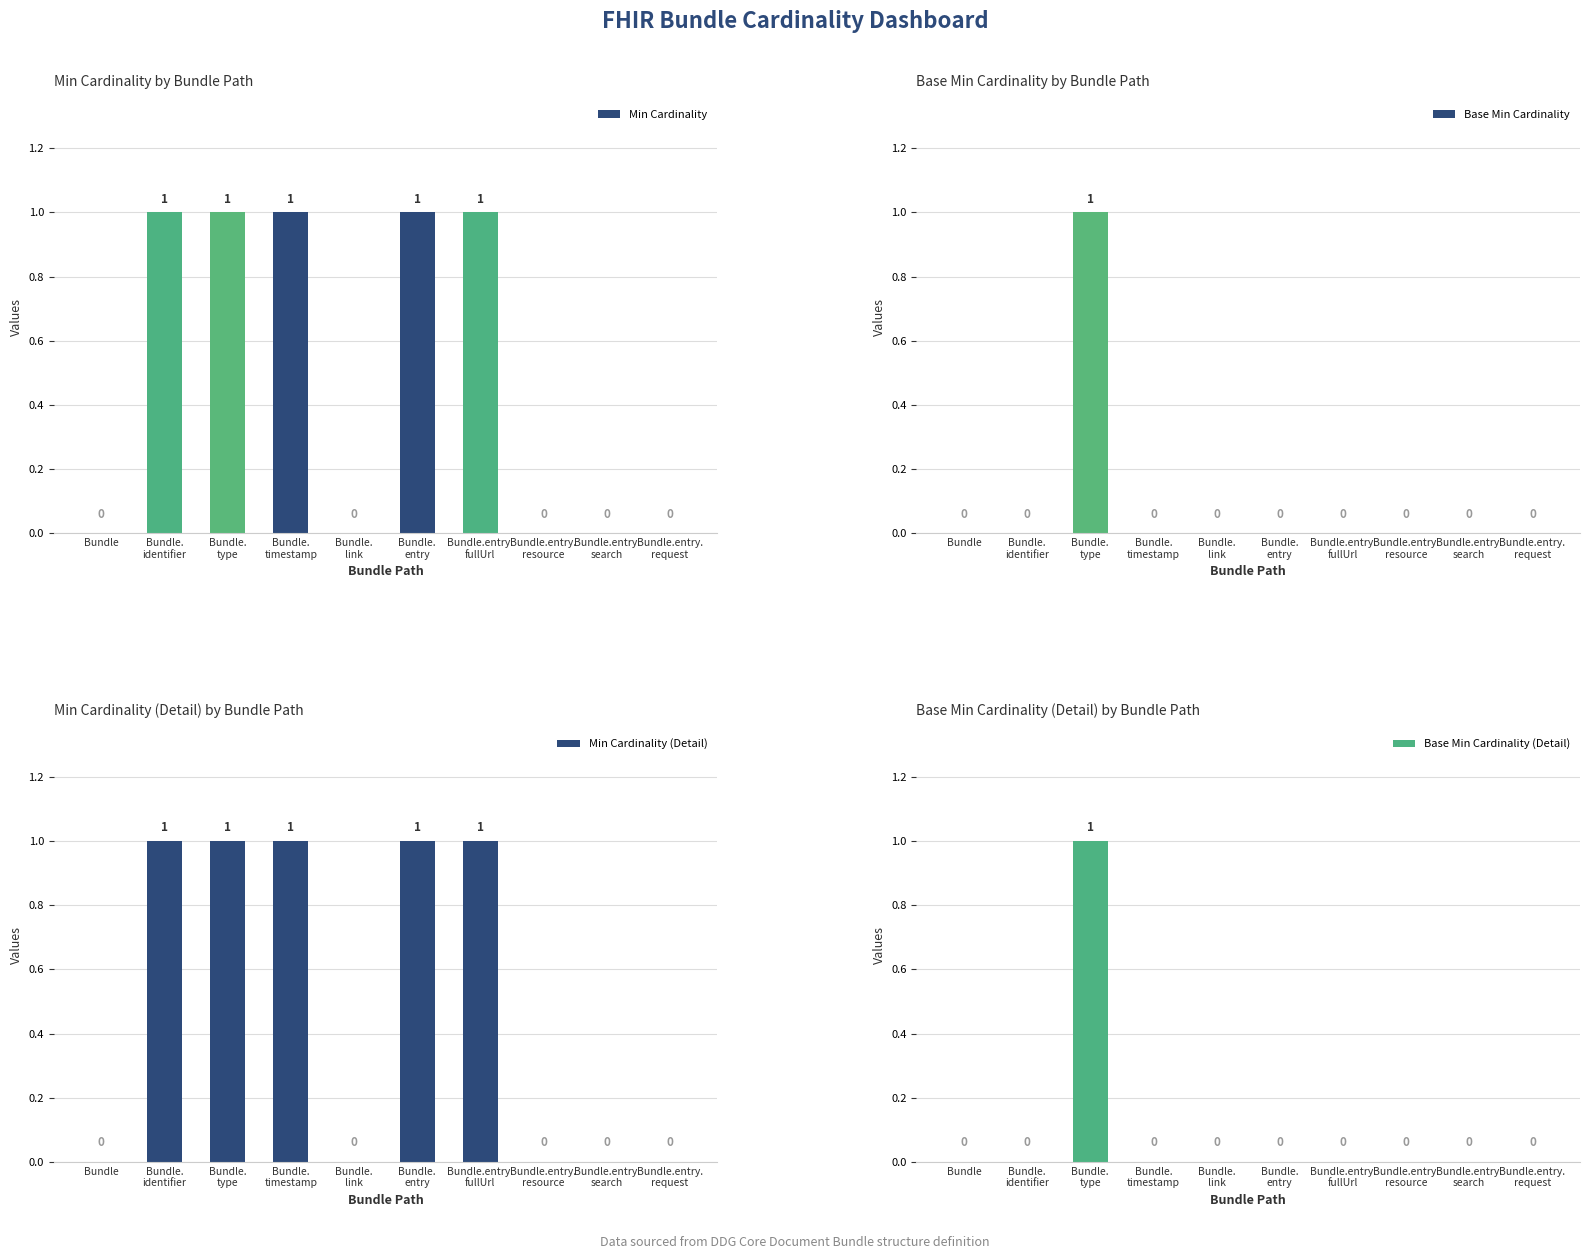

Is the value of Base Min Cardinality at Bundle greater than the value of Min Cardinality at Bundle.
entry?

No